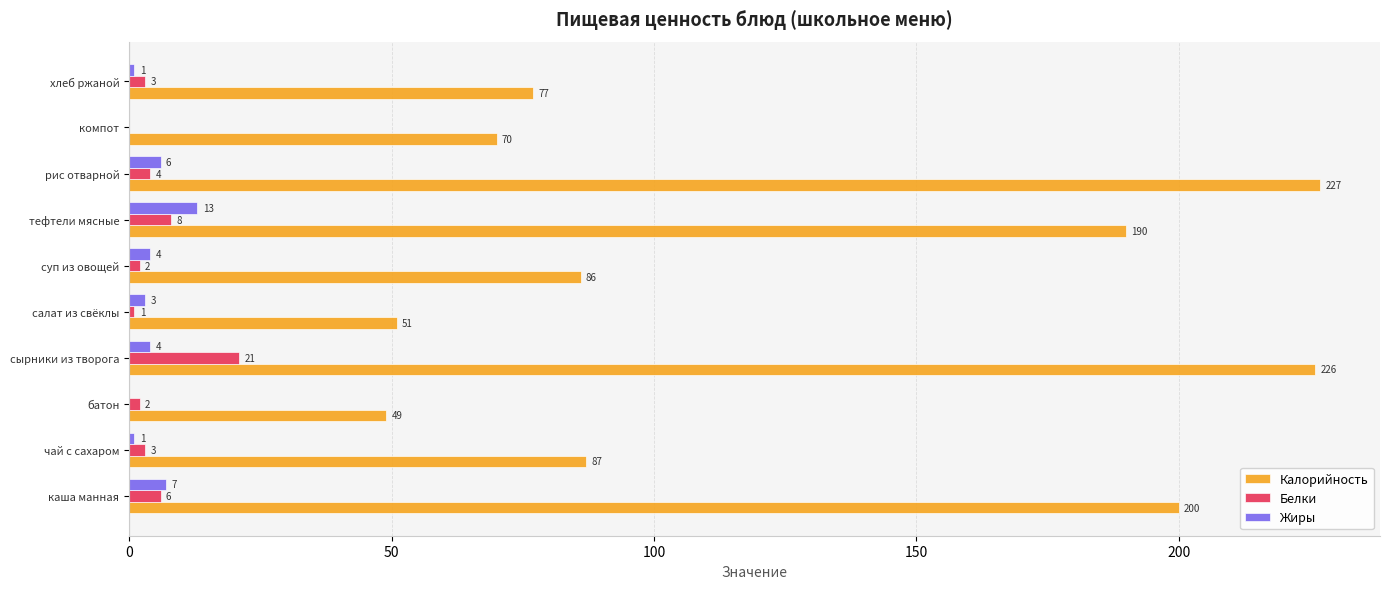

What is the sum of all Жиры values?

39